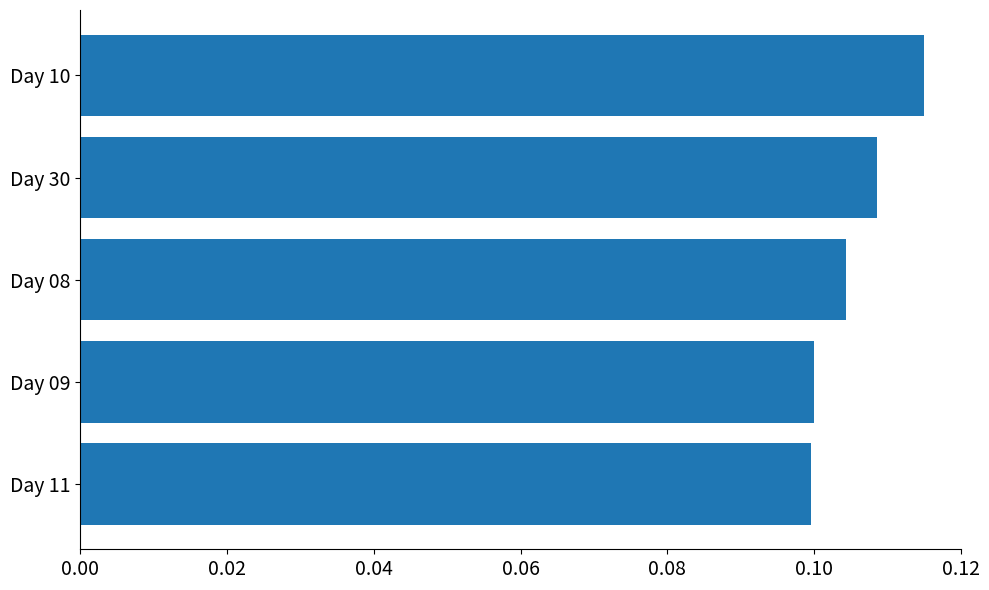

How many values are between 0 and 1?

5